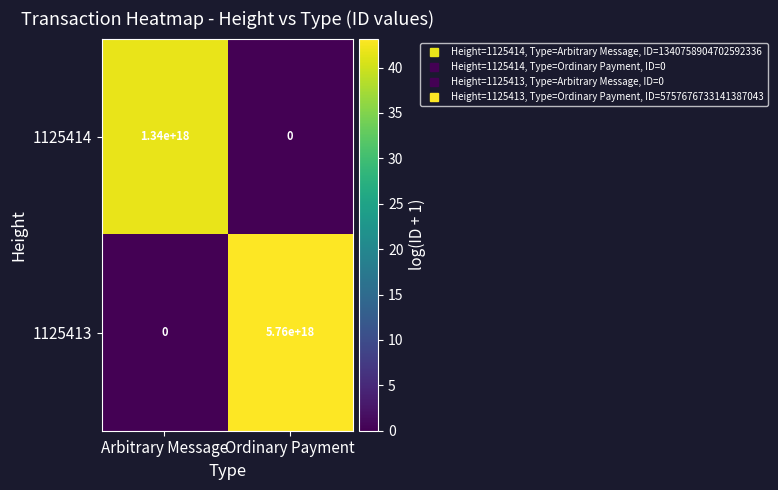

List the series in order of their peak value, highest first.

1125413, 1125414